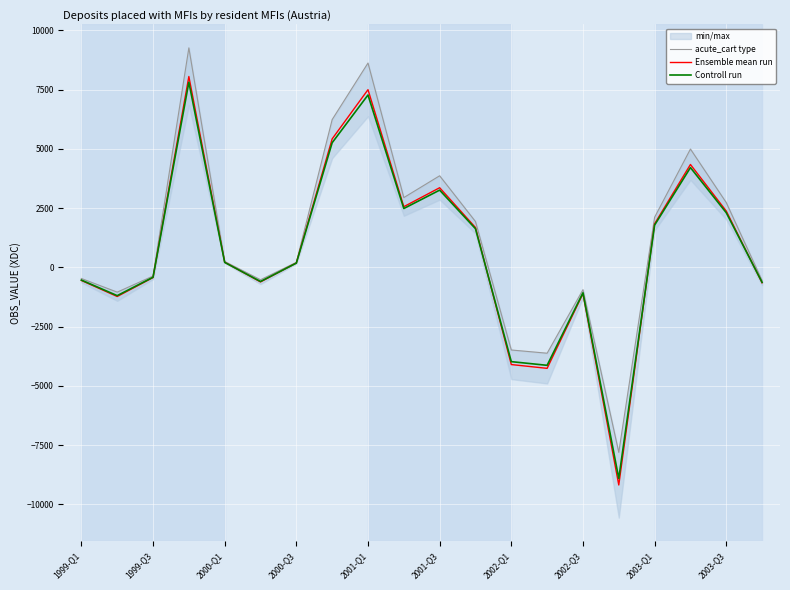

What is the minimum value for Ensemble mean run?

-9181.0